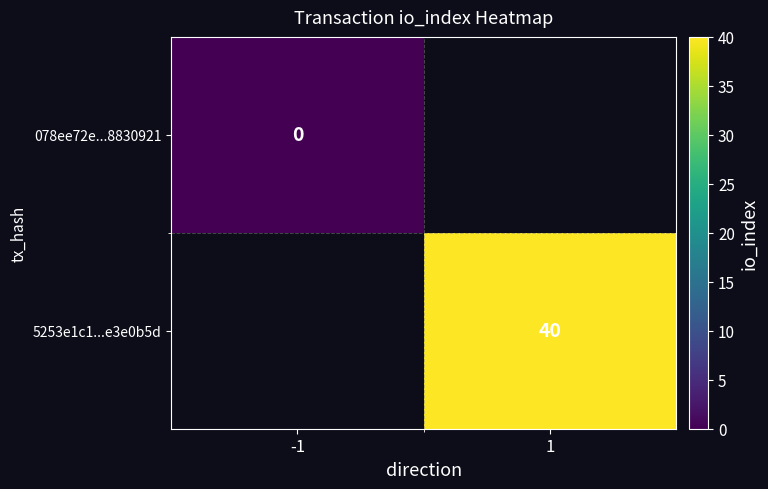

What is the greatest value displayed?

40.0